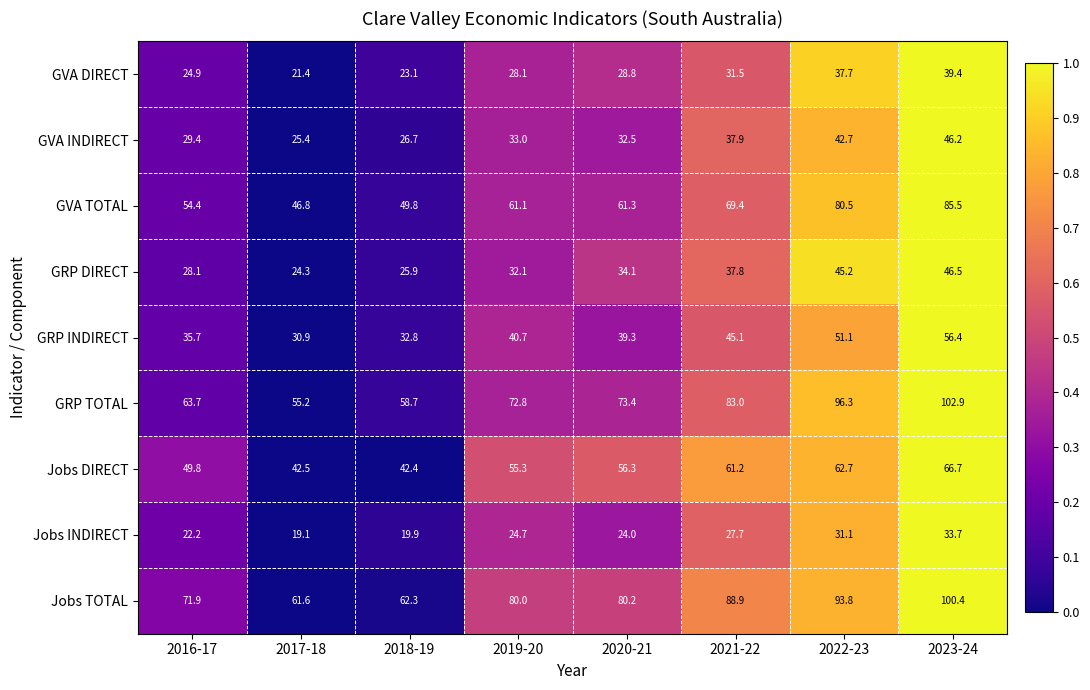

At which category does the chart reach its minimum across all series?

2017-18